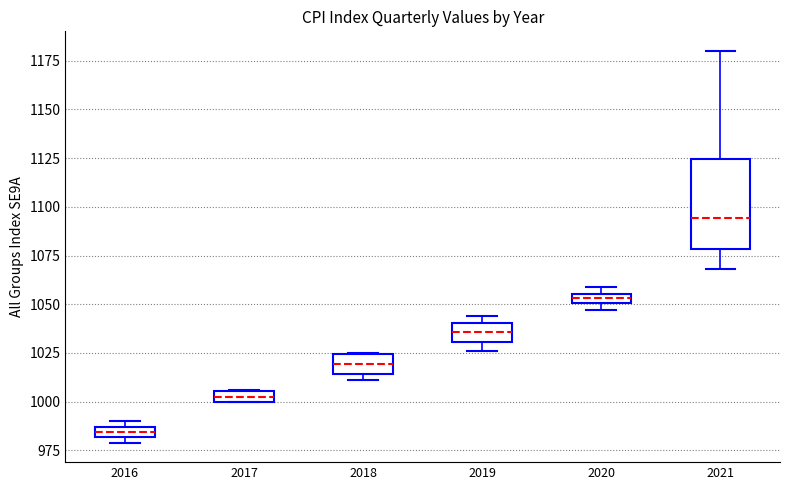

Where is the upper edge of the box at x = 2020 on the y-axis? The values are not printed on the chart, so give them approximately, as read against the axis.

1055